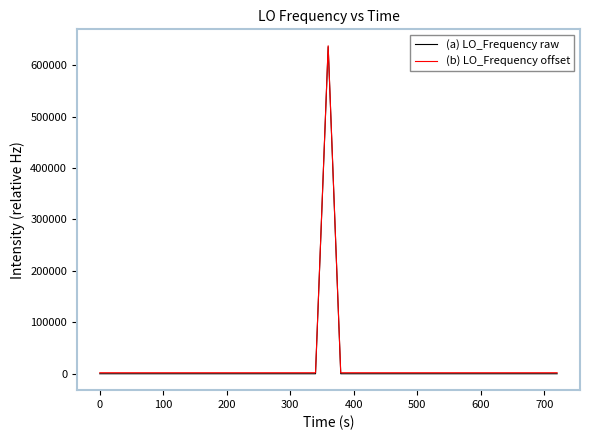

What is the maximum value shown in the chart?

637707.7